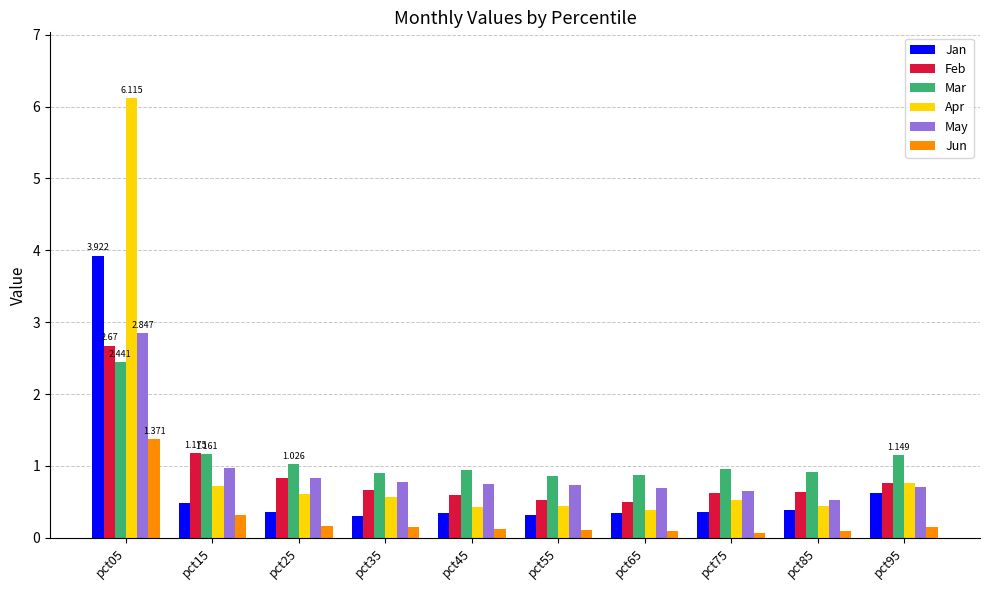

What is the value of the Mar bar at the 10th from the left?

1.1